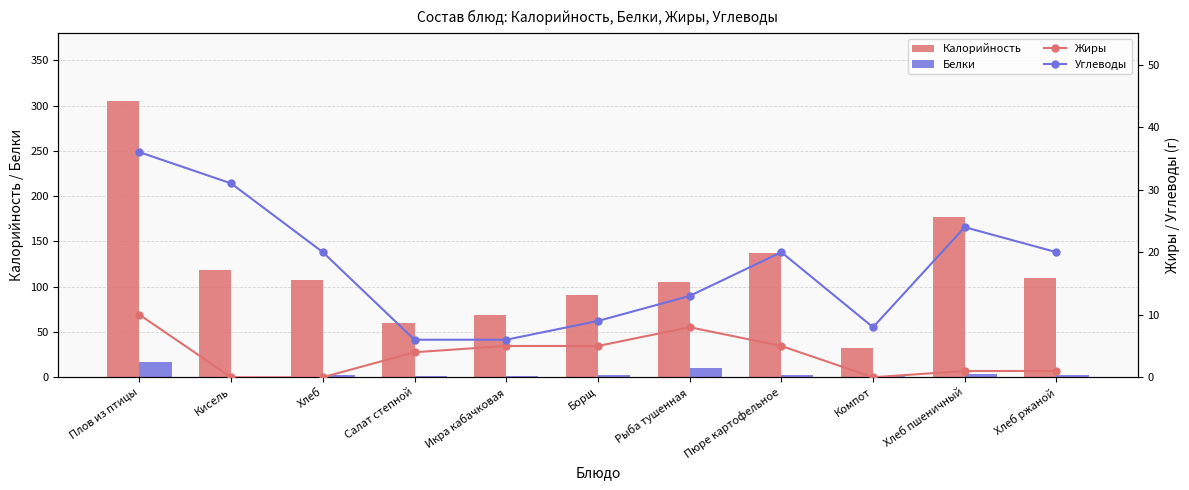

What is the value of the Белки bar at the 11th from the left?

3